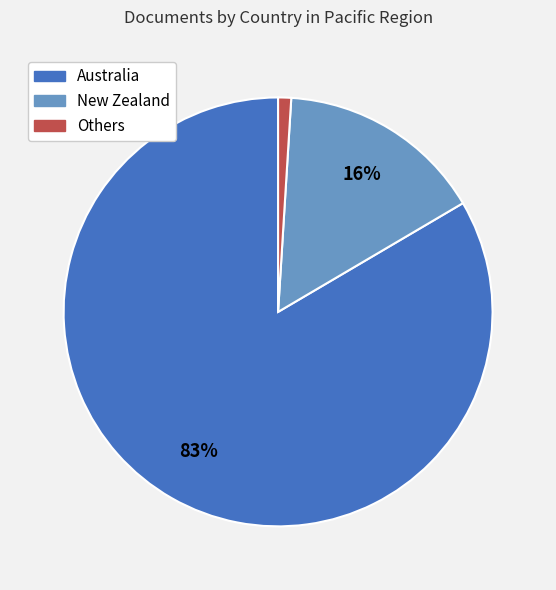

Is there a majority slice in this chart?

Yes